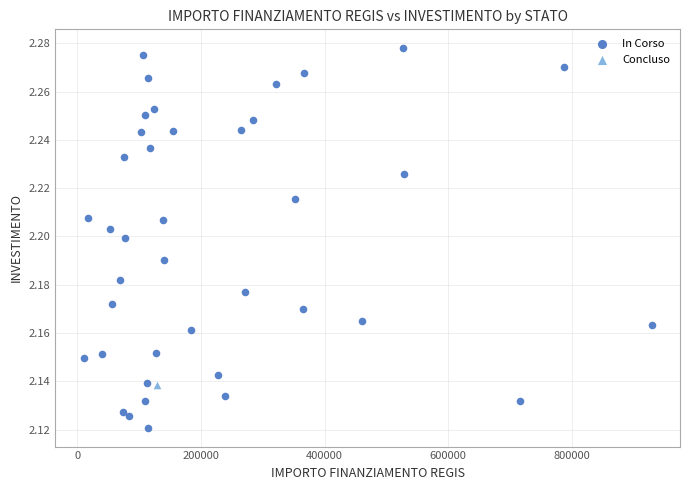

What are all the series names shown in the legend?

In Corso, Concluso